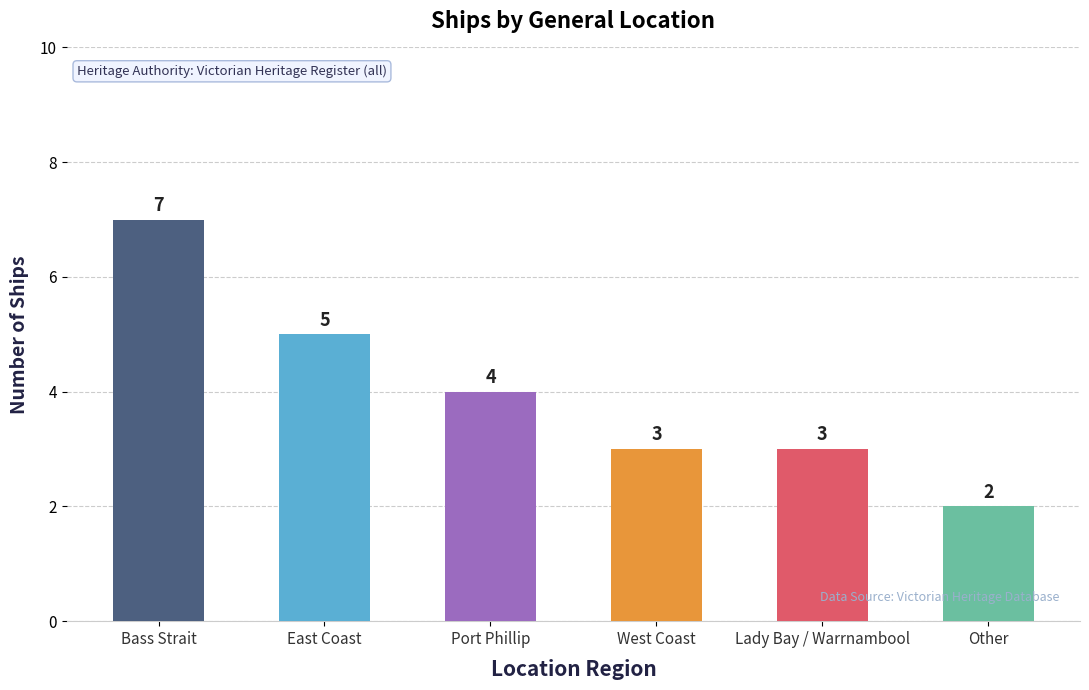

Reading left to right, transcribe all the data shown in this chart.

7	5	4	3	3	2